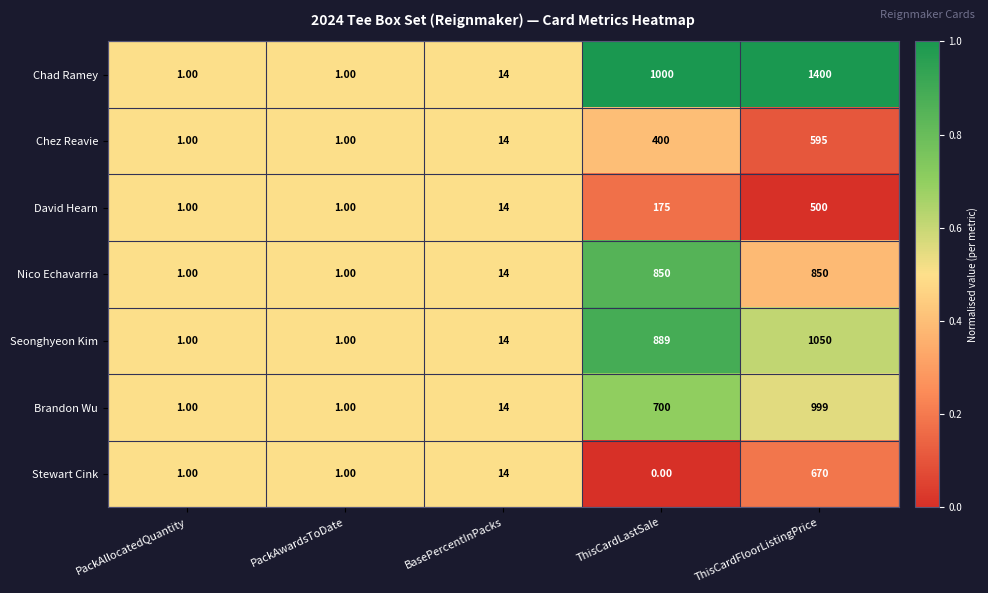

Which category has the highest value across all series?

ThisCardFloorListingPrice